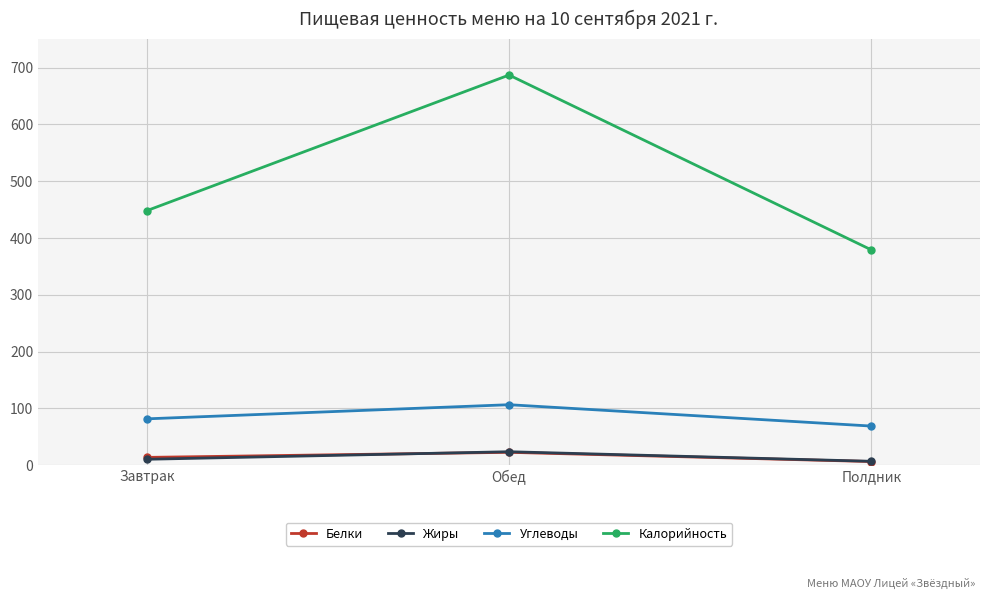

Reading right to left, extract all data points from this chart.

Белки: Полдник=6.6	Обед=22.9	Завтрак=13.9
Жиры: Полдник=7.1	Обед=23.9	Завтрак=10.6
Углеводы: Полдник=69.1	Обед=106.7	Завтрак=81.8
Калорийность: Полдник=379.1	Обед=686.8	Завтрак=448.1